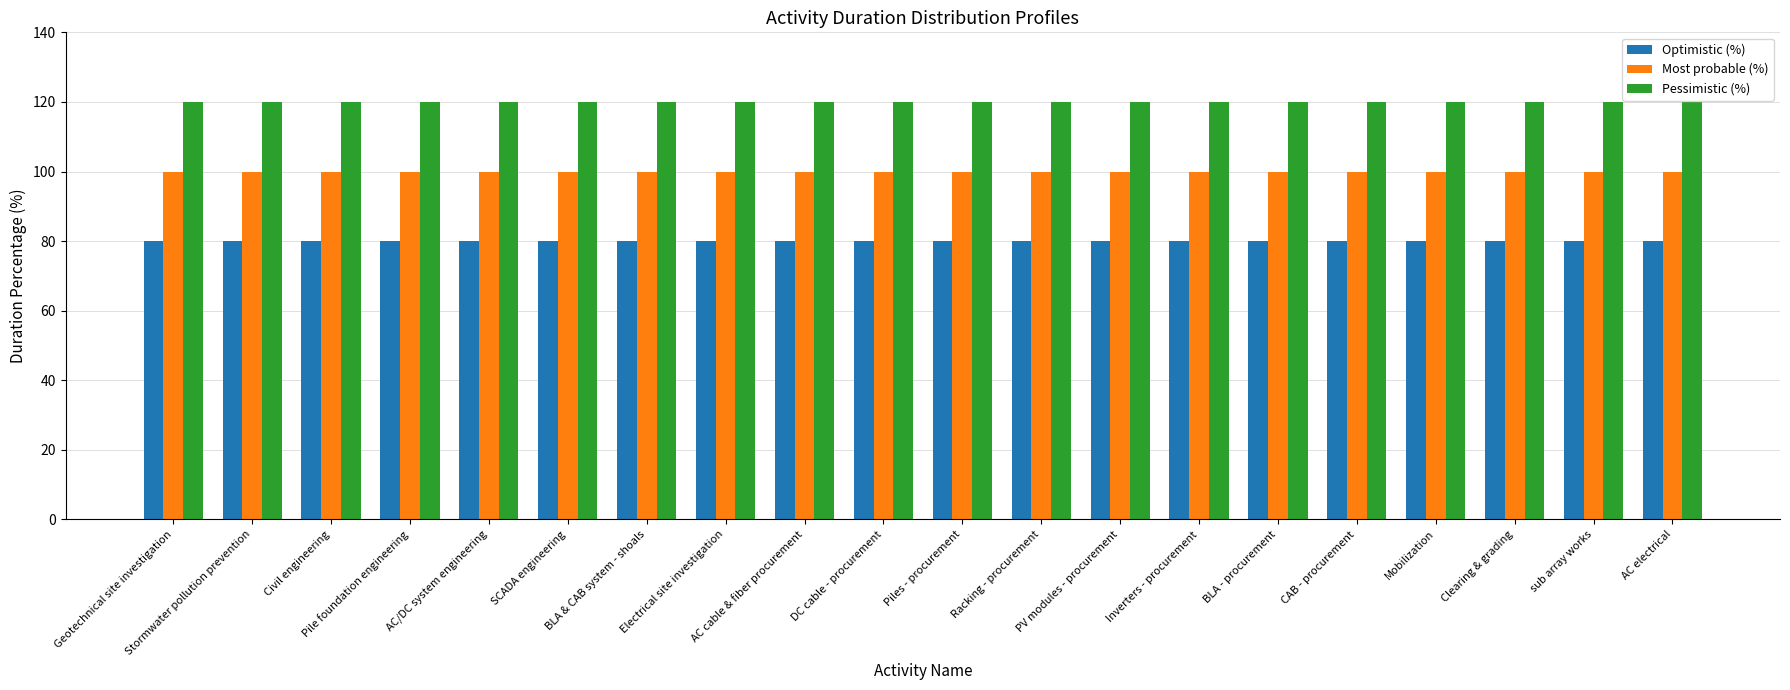

Is the value of Most probable (%) at Stormwater pollution prevention greater than the value of Optimistic (%) at Electrical site investigation?

Yes